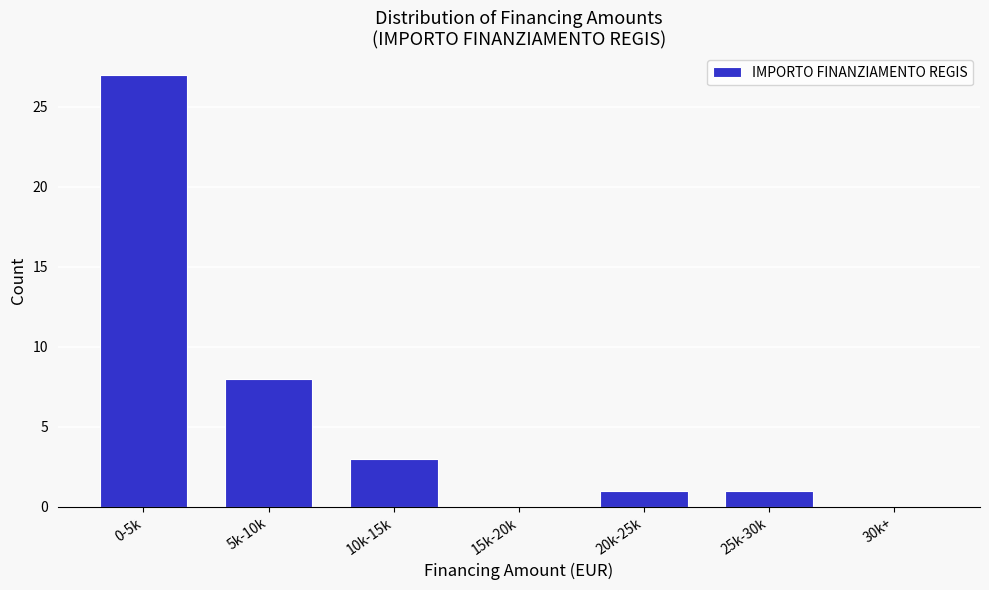

Reading left to right, extract all data points from this chart.

0-5k=27	5k-10k=8	10k-15k=3	15k-20k=0	20k-25k=1	25k-30k=1	30k+=0